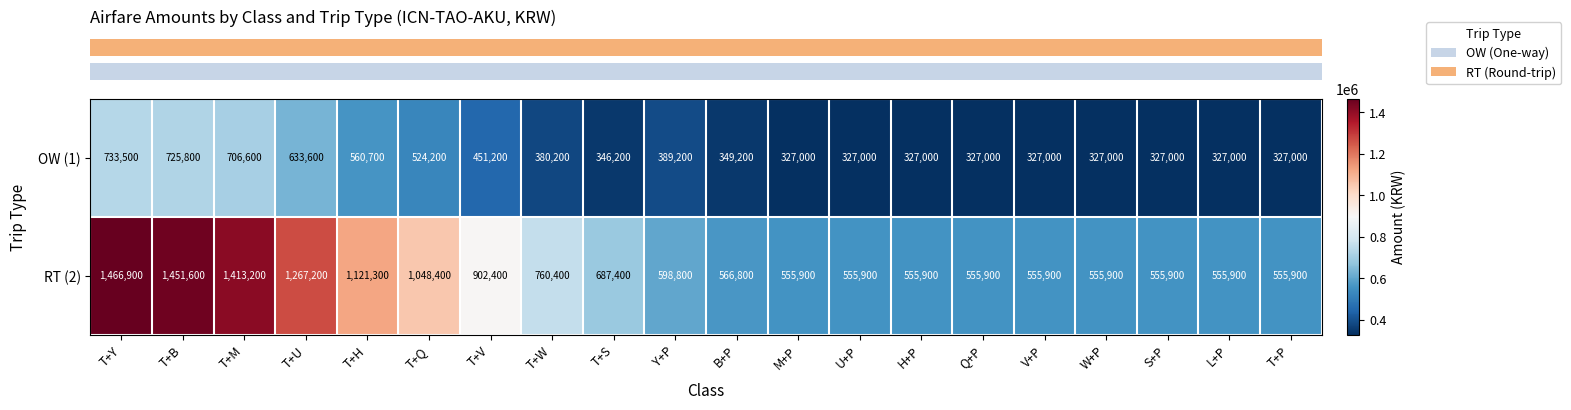

What is the total value across all series at T+V?

1353600